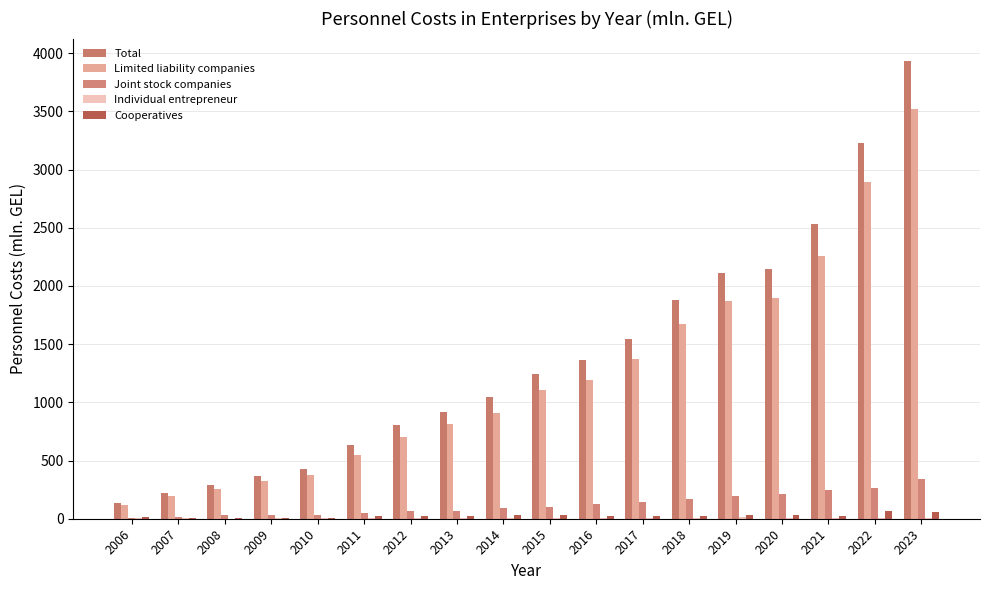

Which series changed the most between 2007 and 2010?

Total